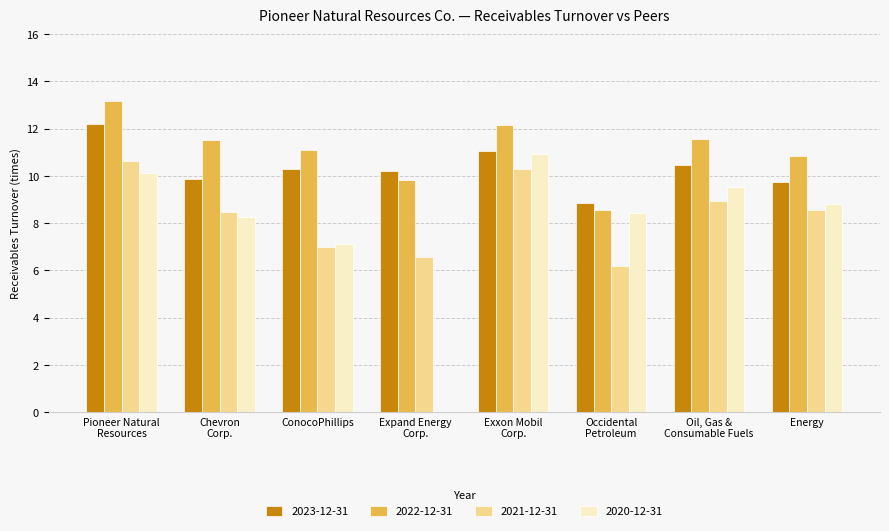

What are all the series names shown in the legend?

2023-12-31, 2022-12-31, 2021-12-31, 2020-12-31